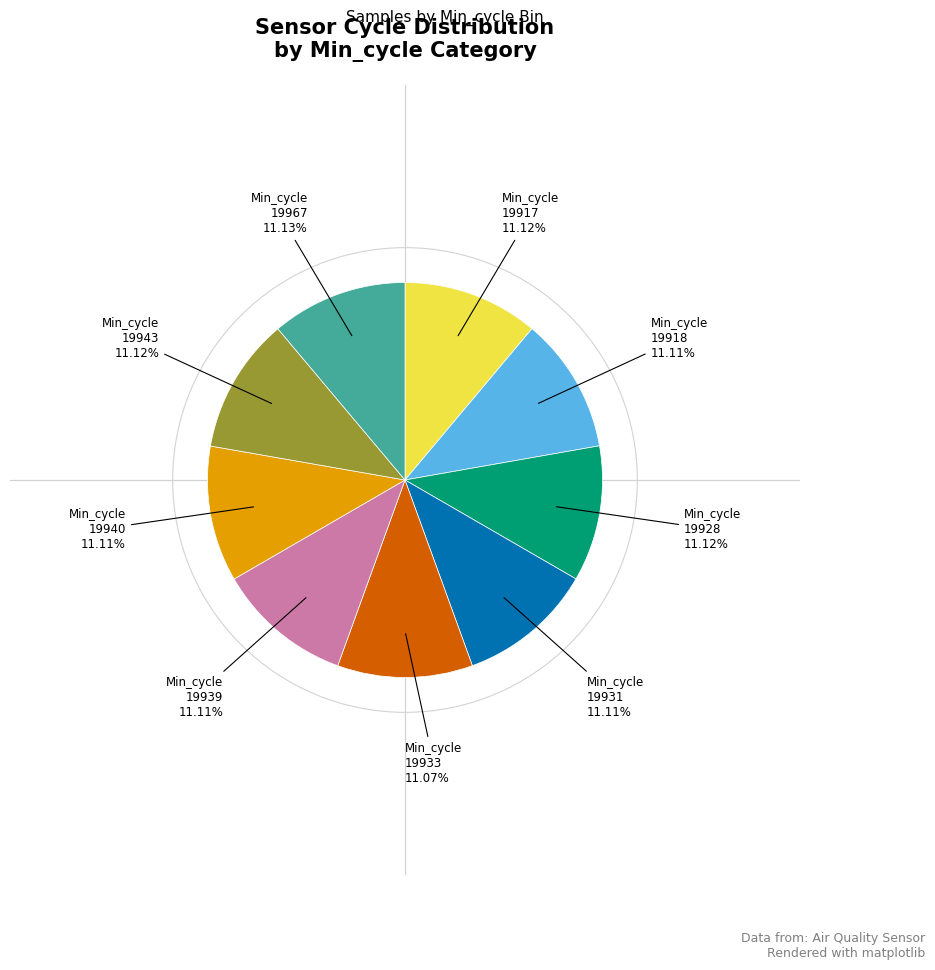

Is there a majority slice in this chart?

No